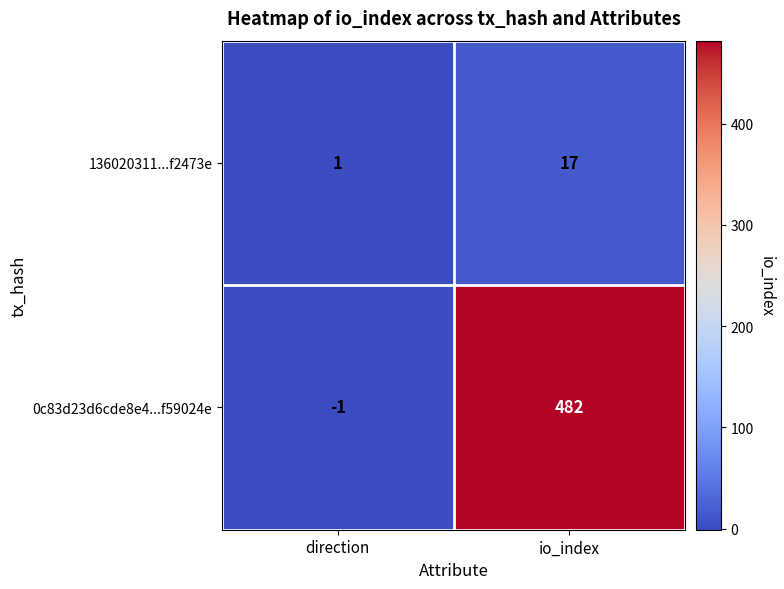

At direction, list the series in order from largest to smallest.

136020311...f2473e, 0c83d23d6cde8e4...f59024e